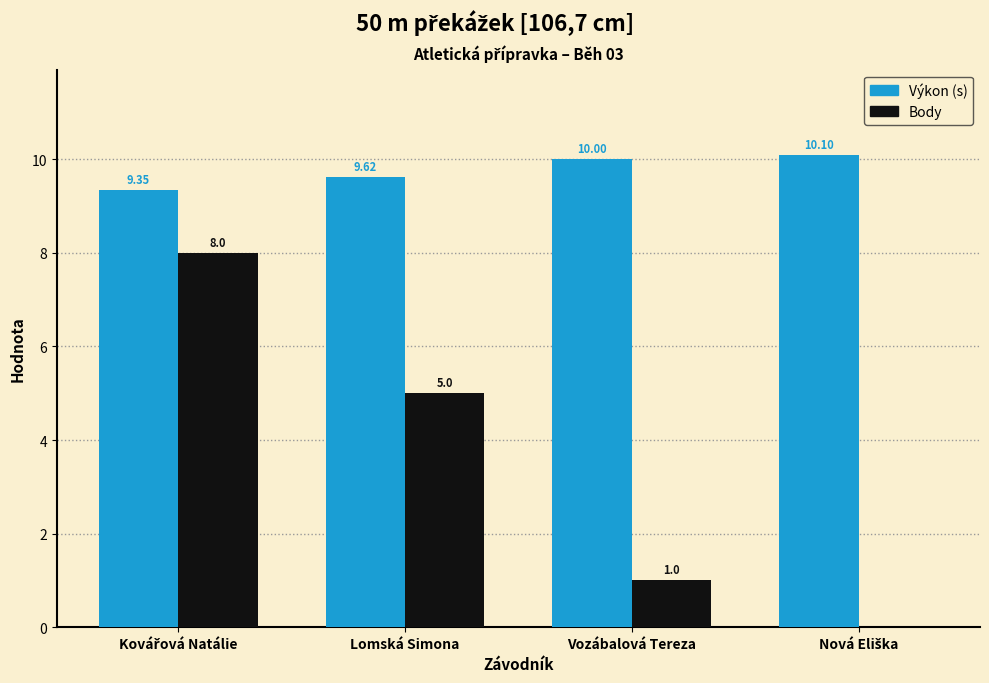

How many distinct data groups are displayed?

2